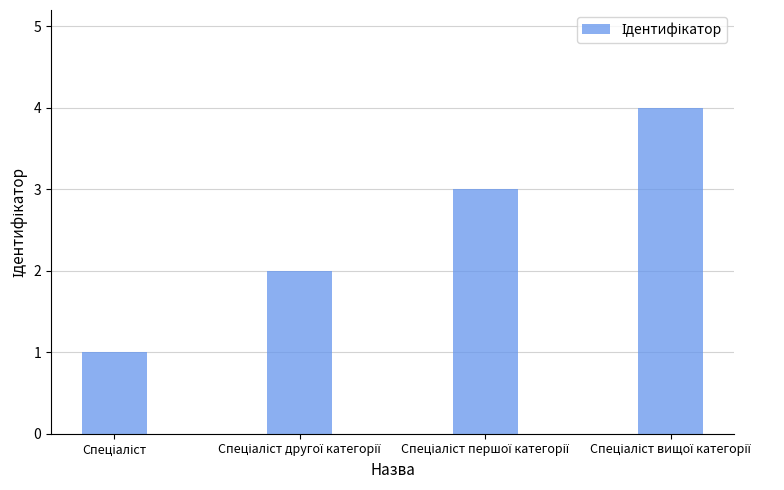

What is the maximum value shown in the chart?

4